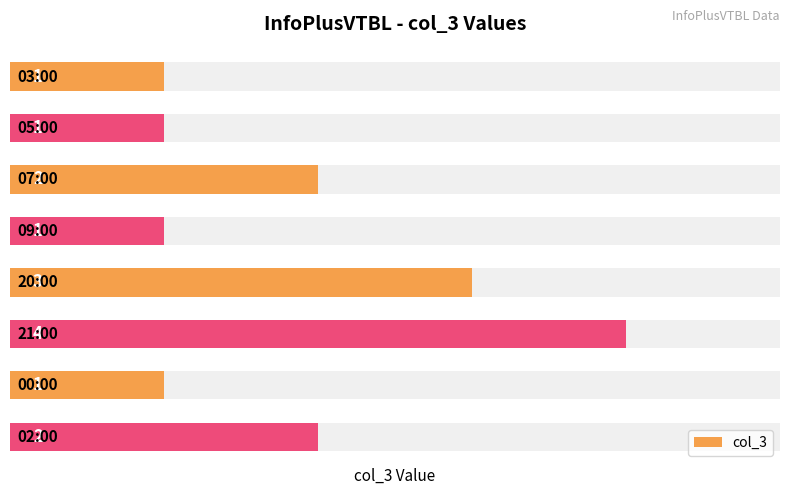

Reading left to right, extract all data points from this chart.

1	1	2	1	3	4	1	2